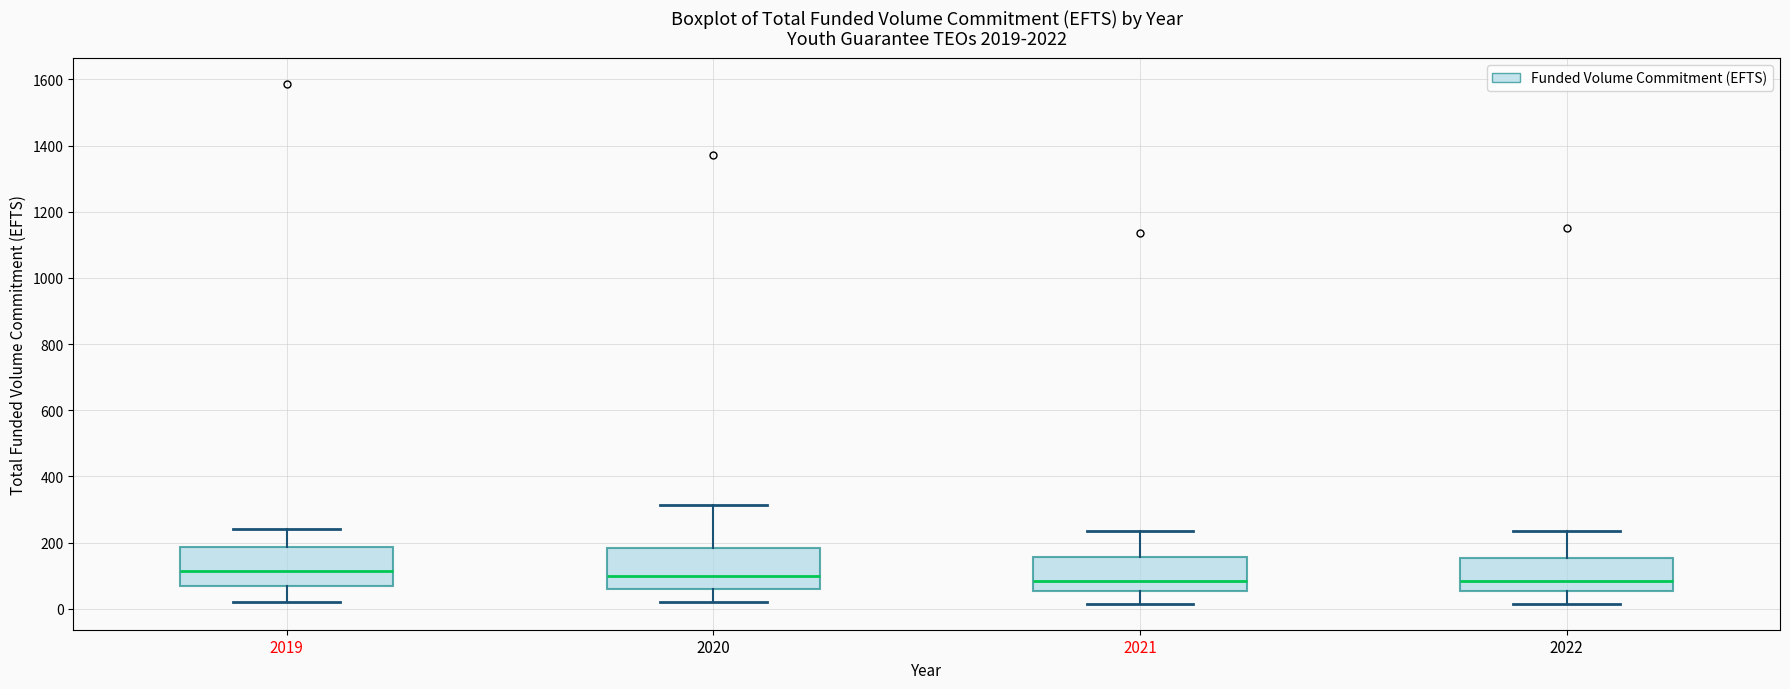

Reading left to right, read every box against the y-axis: the position of its median line, the range the box covers, and the ends of its whiskers. The values are not printed on the chart, so give them approximately, as read against the axis.

2019: median 120, box 60 to 180, whiskers 20 to 240
2020: median 100, box 60 to 180, whiskers 20 to 320
2021: median 80, box 60 to 160, whiskers 20 to 240
2022: median 80, box 60 to 160, whiskers 20 to 240